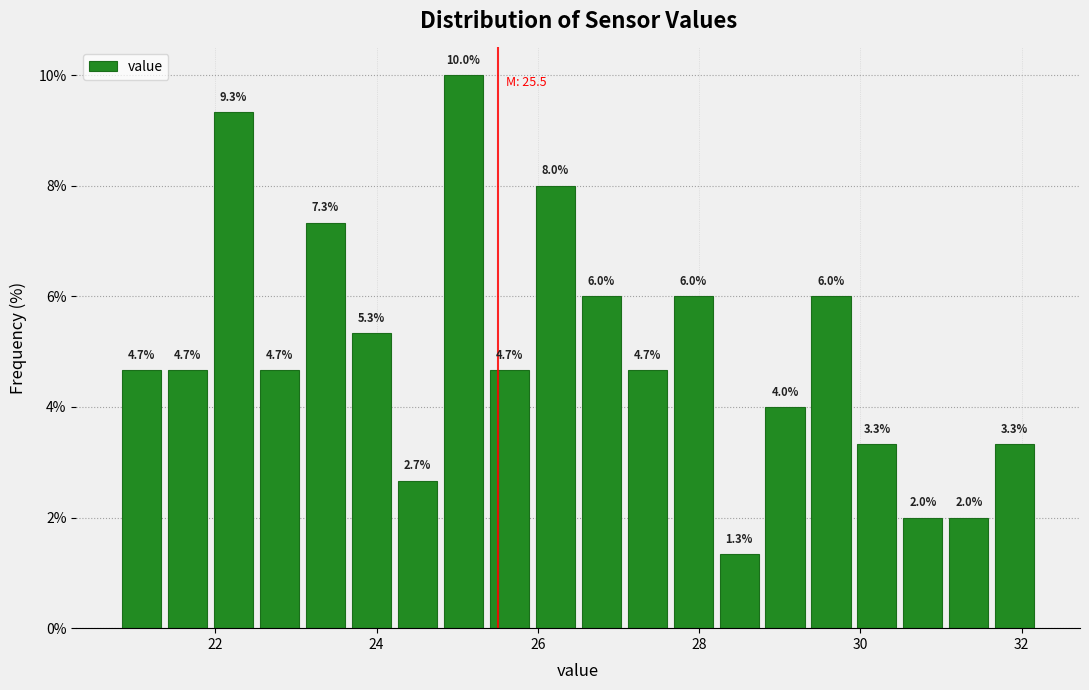

Read against the x-axis, roughly where is the centre of the tallest bar?

25.0